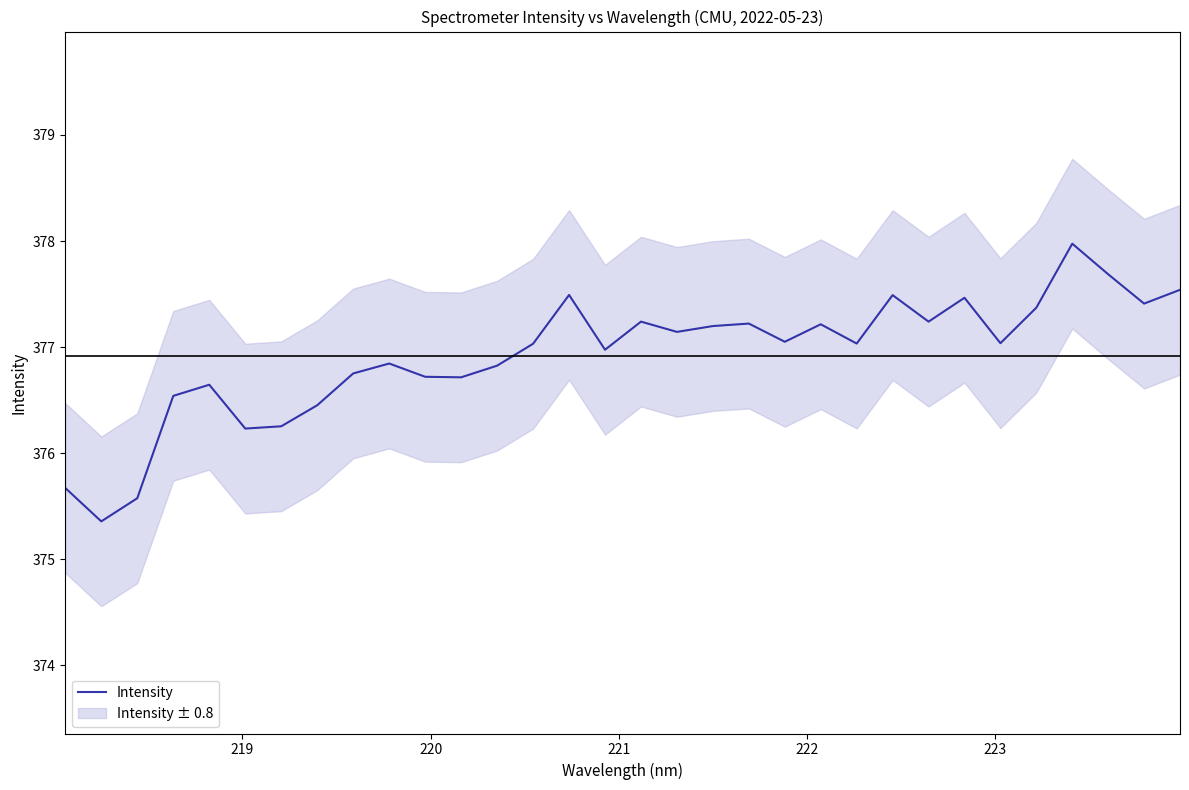

True or false: there are more than 2 points higher than both neighbors.

True